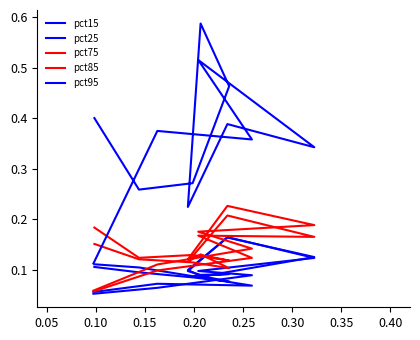

What is the greatest value displayed?

0.6